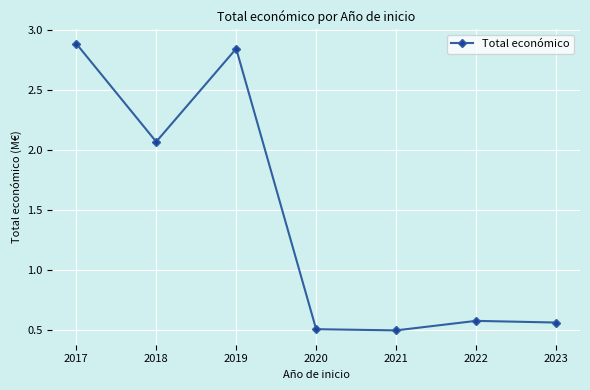

Count the number of categories in the chart.

7